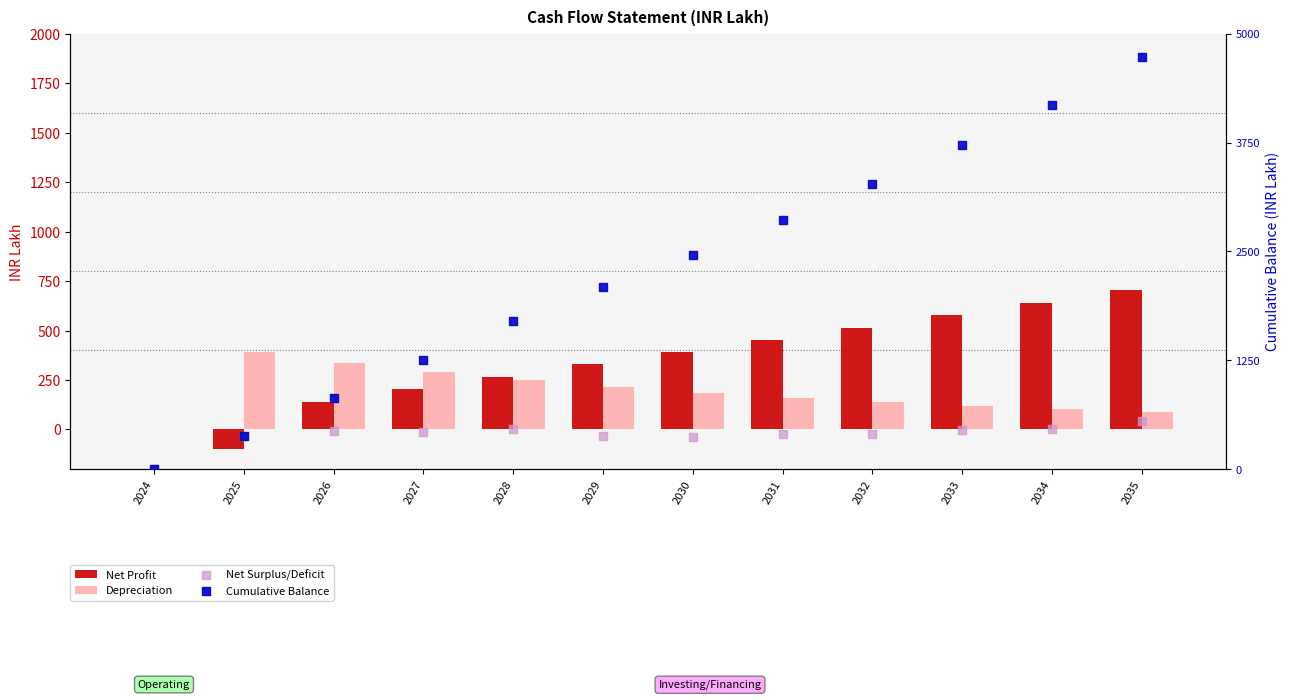

Which series reaches the minimum Y coordinate?

Net Profit